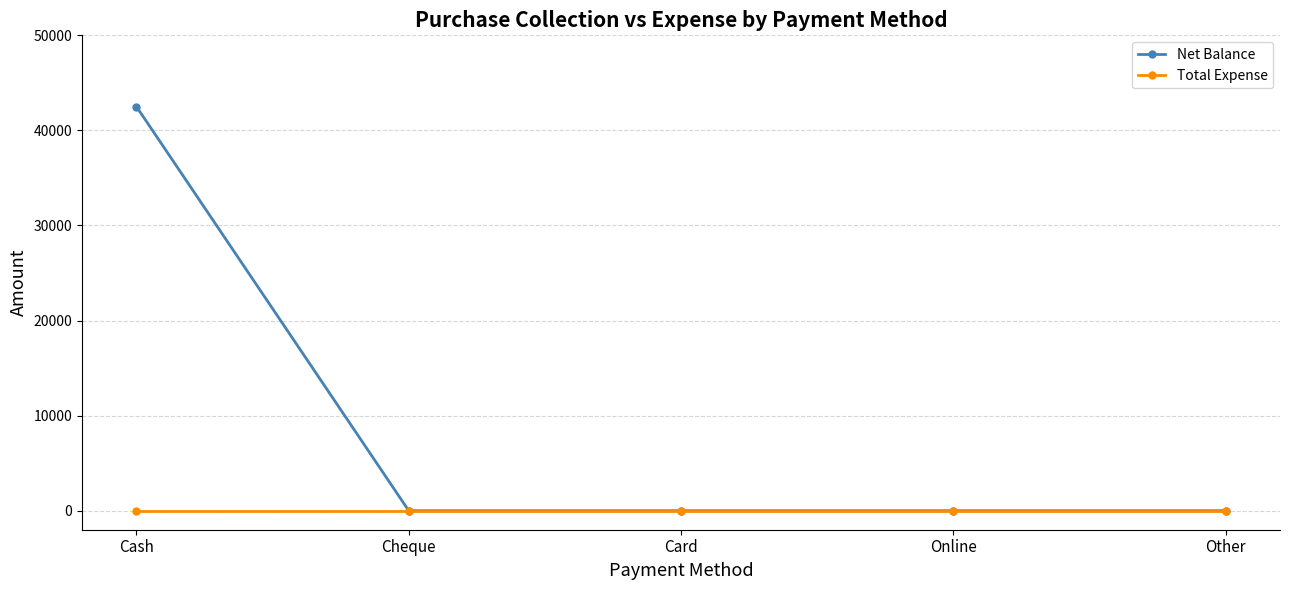

Is the value of Net Balance at Cash greater than the value of Total Expense at Other?

Yes